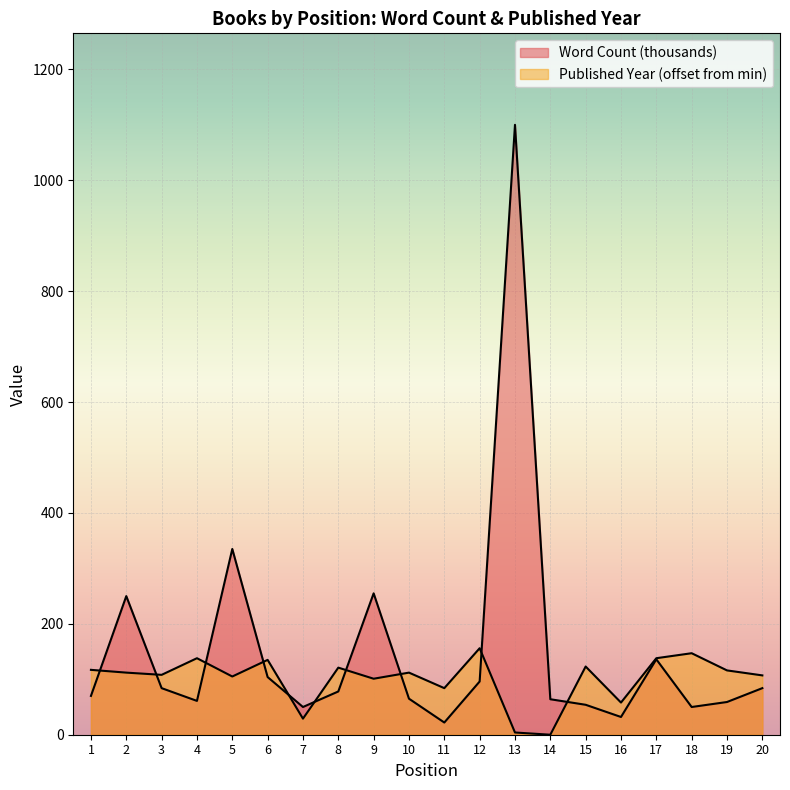

Does the chart display data point markers on the line(s)?

No